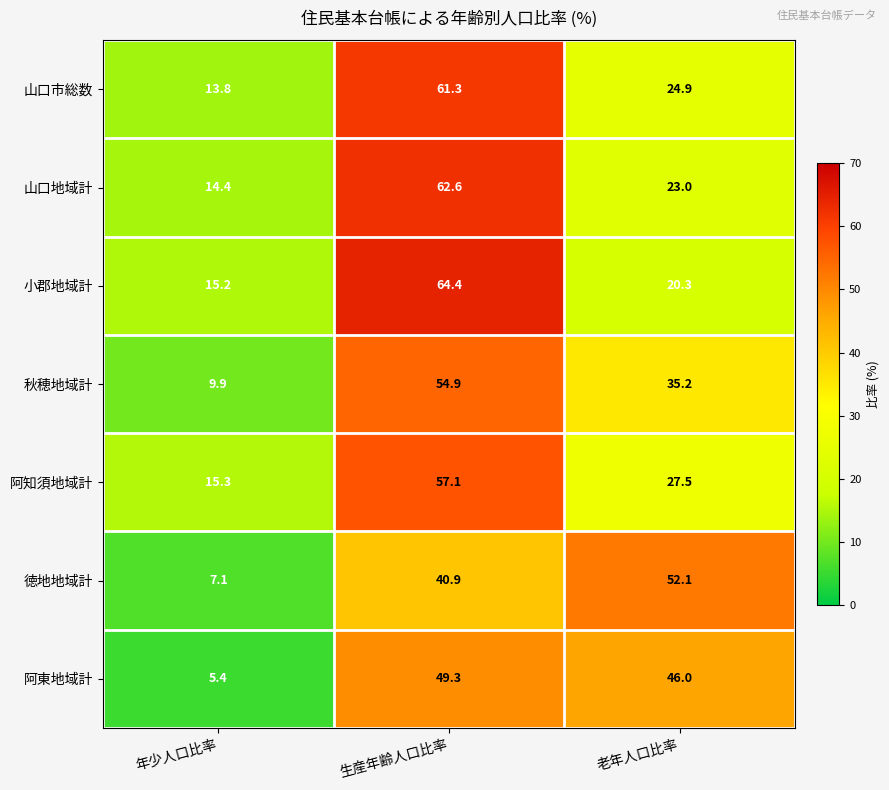

What is the maximum value for 山口地域計?

62.6